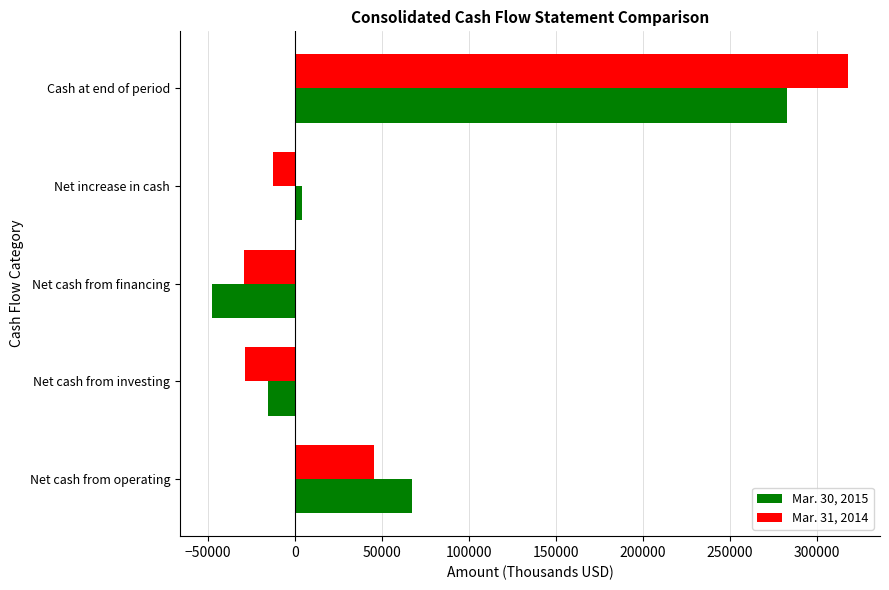

List the series in order of their peak value, highest first.

Mar. 31, 2014, Mar. 30, 2015